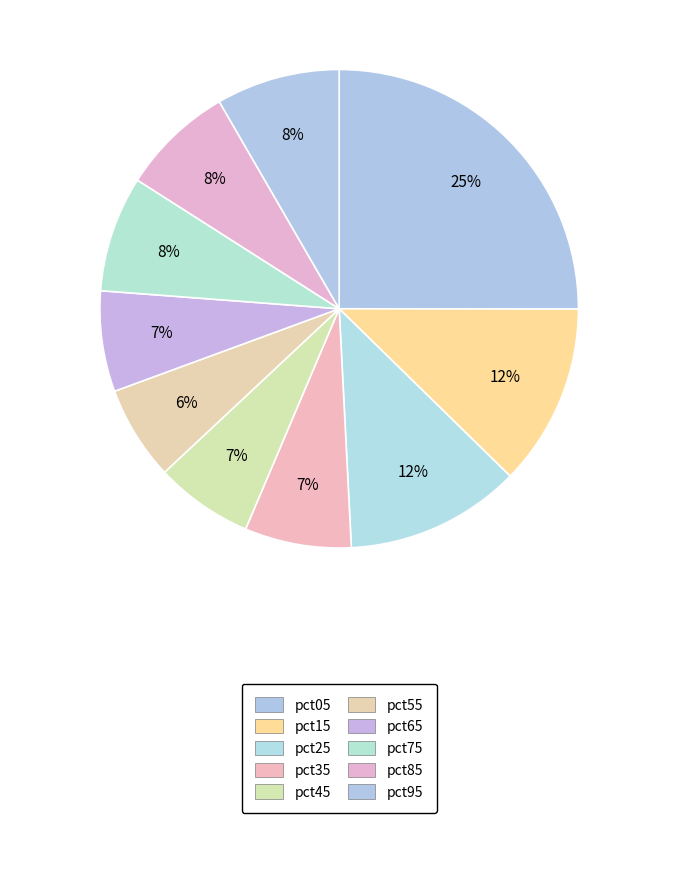

Count the number of slices in the pie.

10